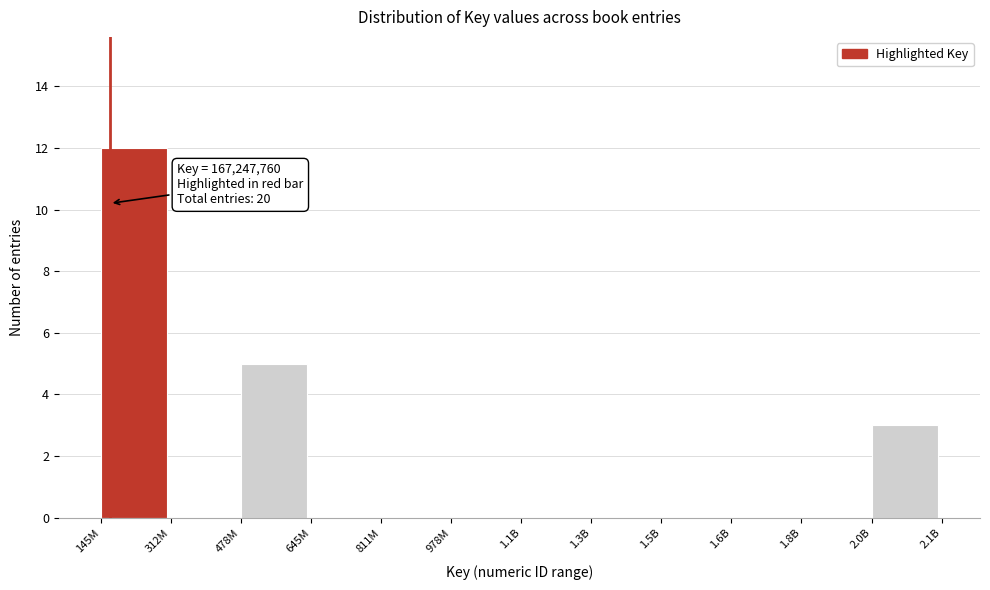

Reading left to right, list all the values displayed in this chart.

145M=12	312M=0	478M=5	645M=0	811M=0	978M=0	1.1B=0	1.3B=0	1.5B=0	1.6B=0	1.8B=0	2.0B=3